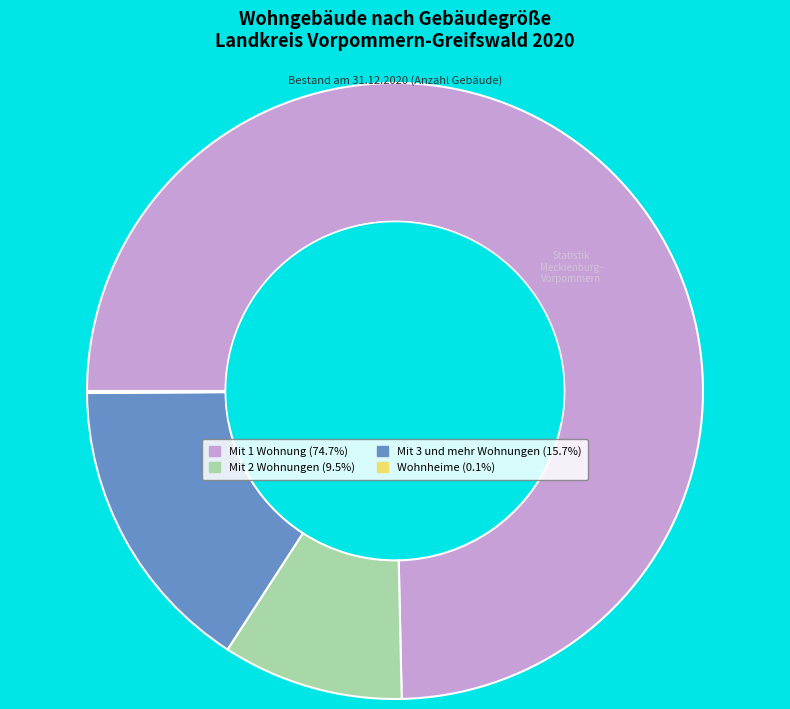

Approximately how many times larger is the value at Mit 1 Wohnung (74.7%) compared to Mit 3 und mehr Wohnungen (15.7%)?

4.7